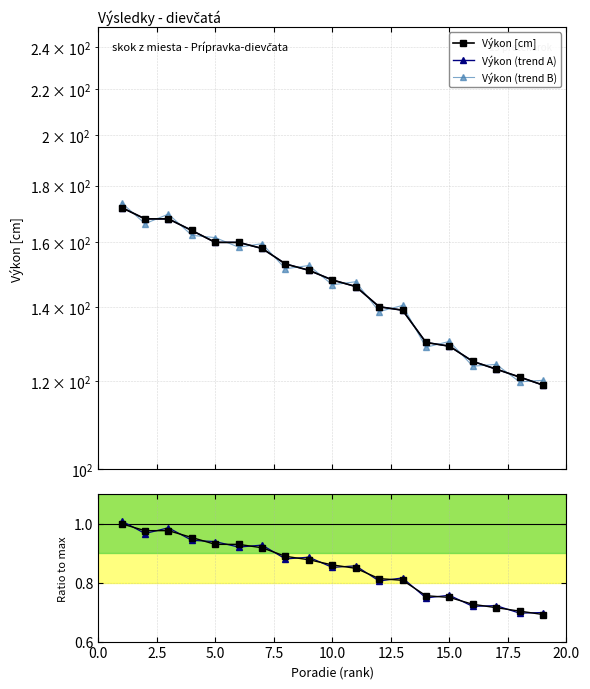

True or false: Výkon [cm] and Výkon (trend A) intersect in this chart.

False